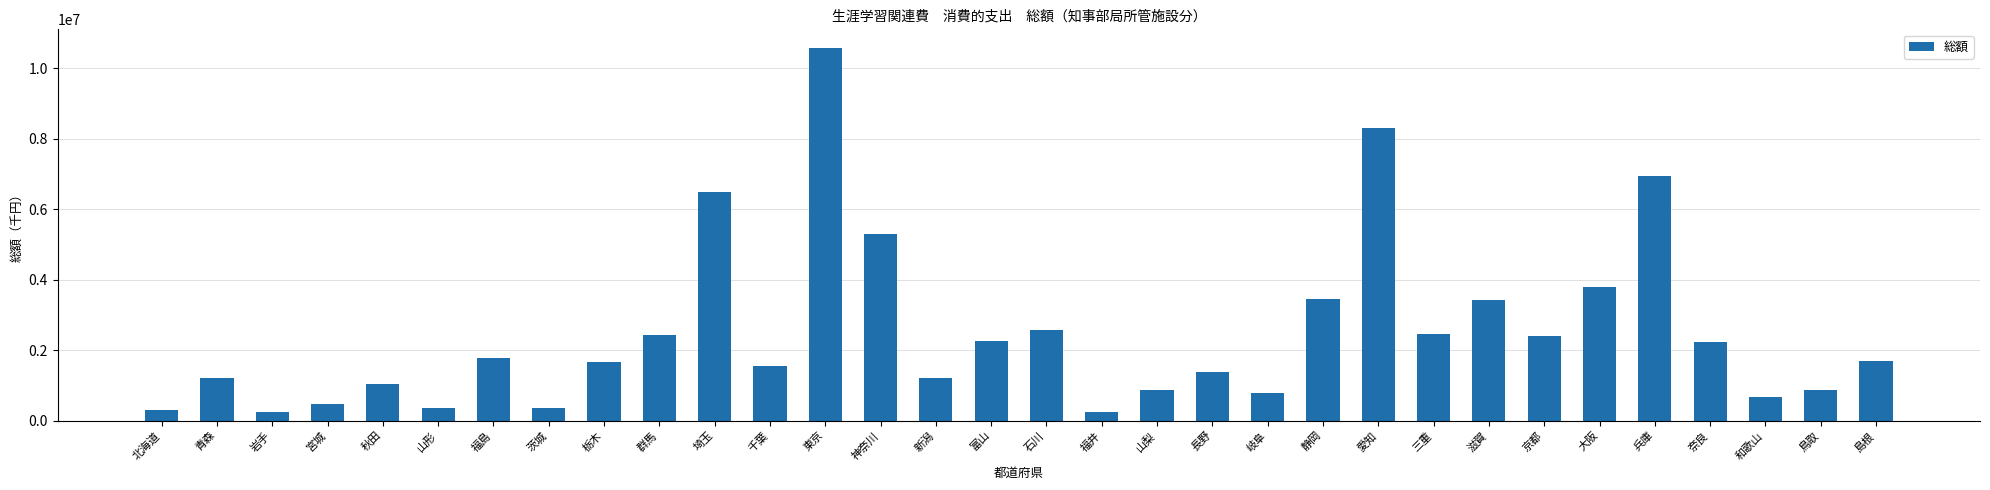

What is the greatest value displayed?

10571807